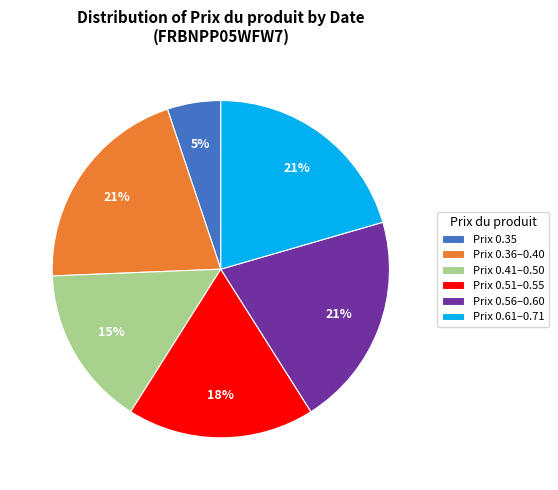

How many slices are in this pie chart?

6